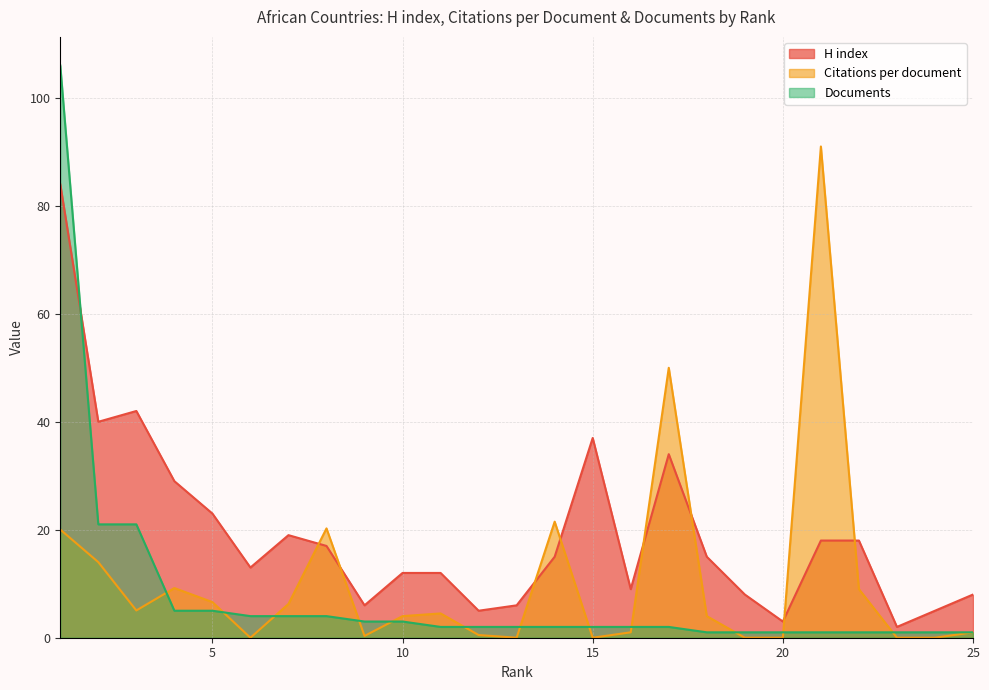

Where is the first local maximum for Citations per document?

4